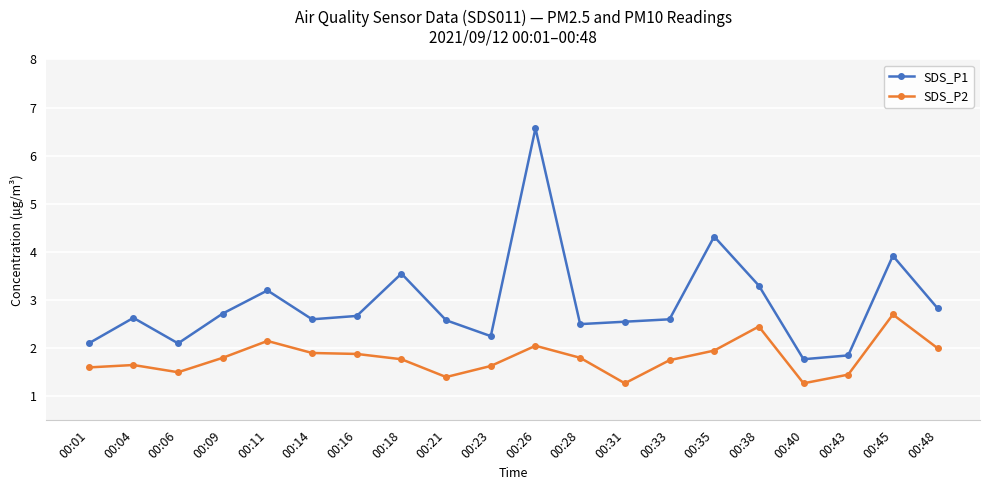

True or false: SDS_P1 and SDS_P2 intersect in this chart.

False